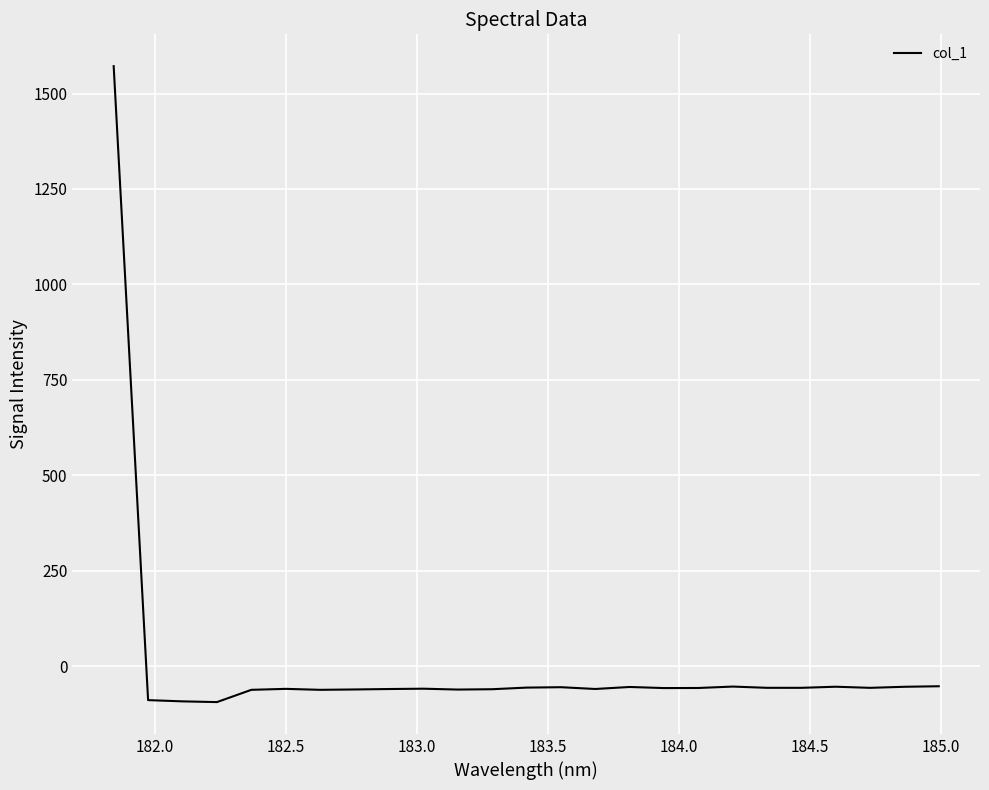

How many negative values are there?

24